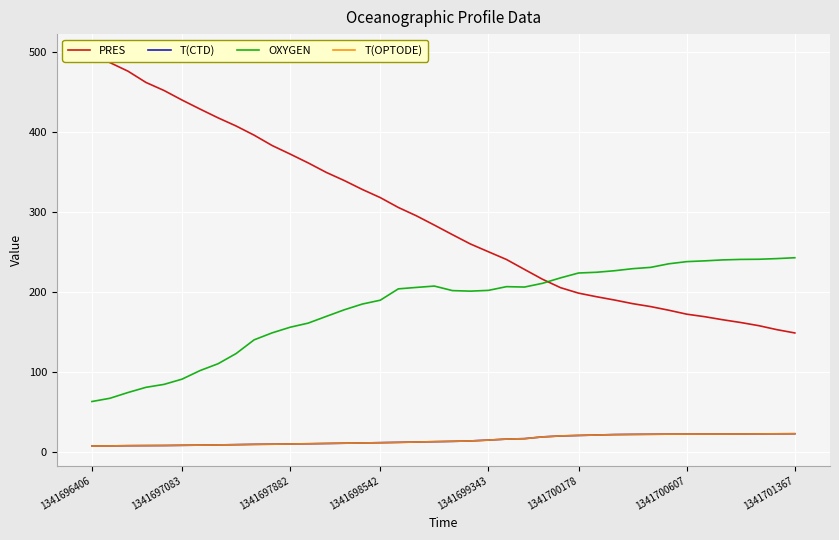

True or false: T(OPTODE) has a value of 37.3 at 29.

False